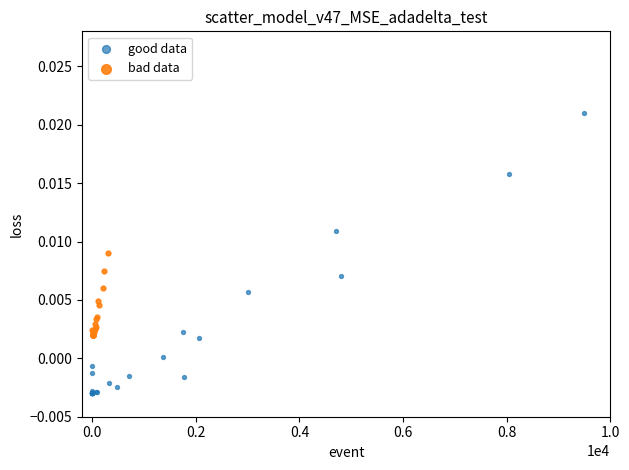

Which series reaches the maximum Y coordinate?

good data